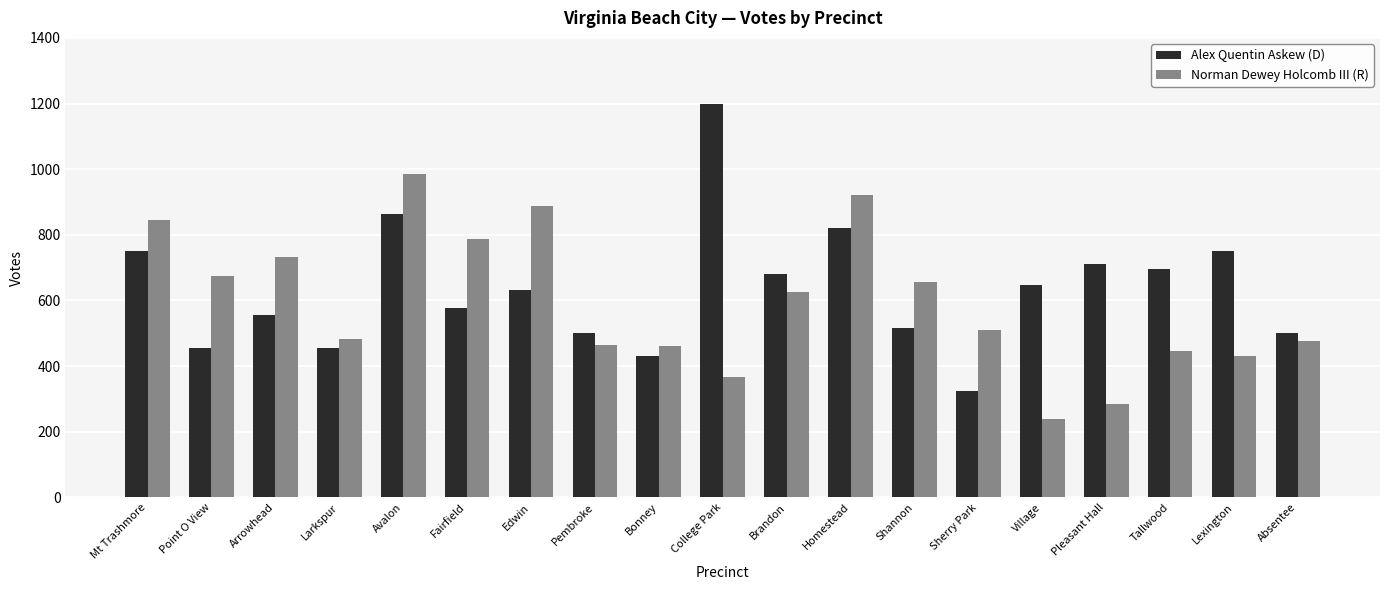

How many data points in Norman Dewey Holcomb III (R) are less than 509?

9